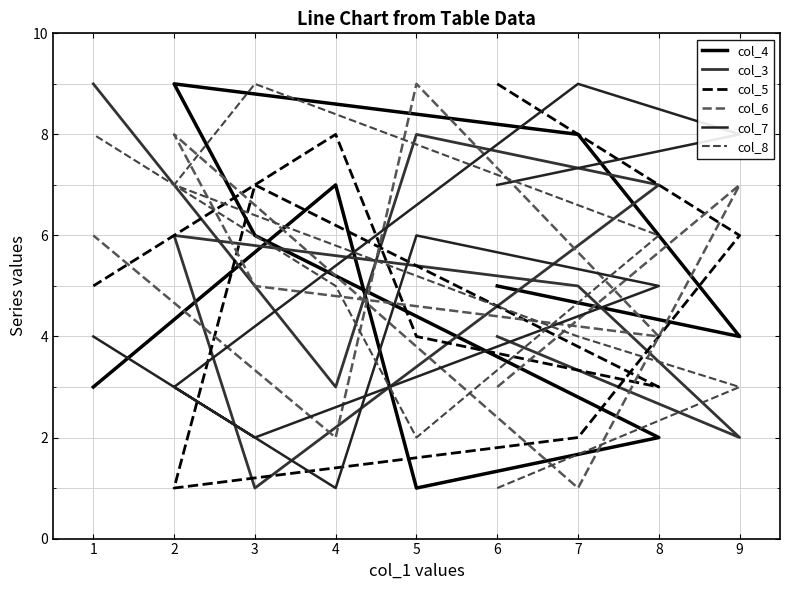

What is the average value of the col_8 series?

5